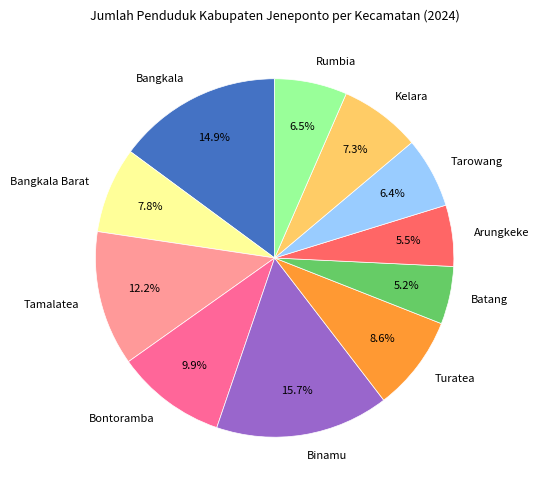

True or false: Batang accounts for 5% of the total.

True